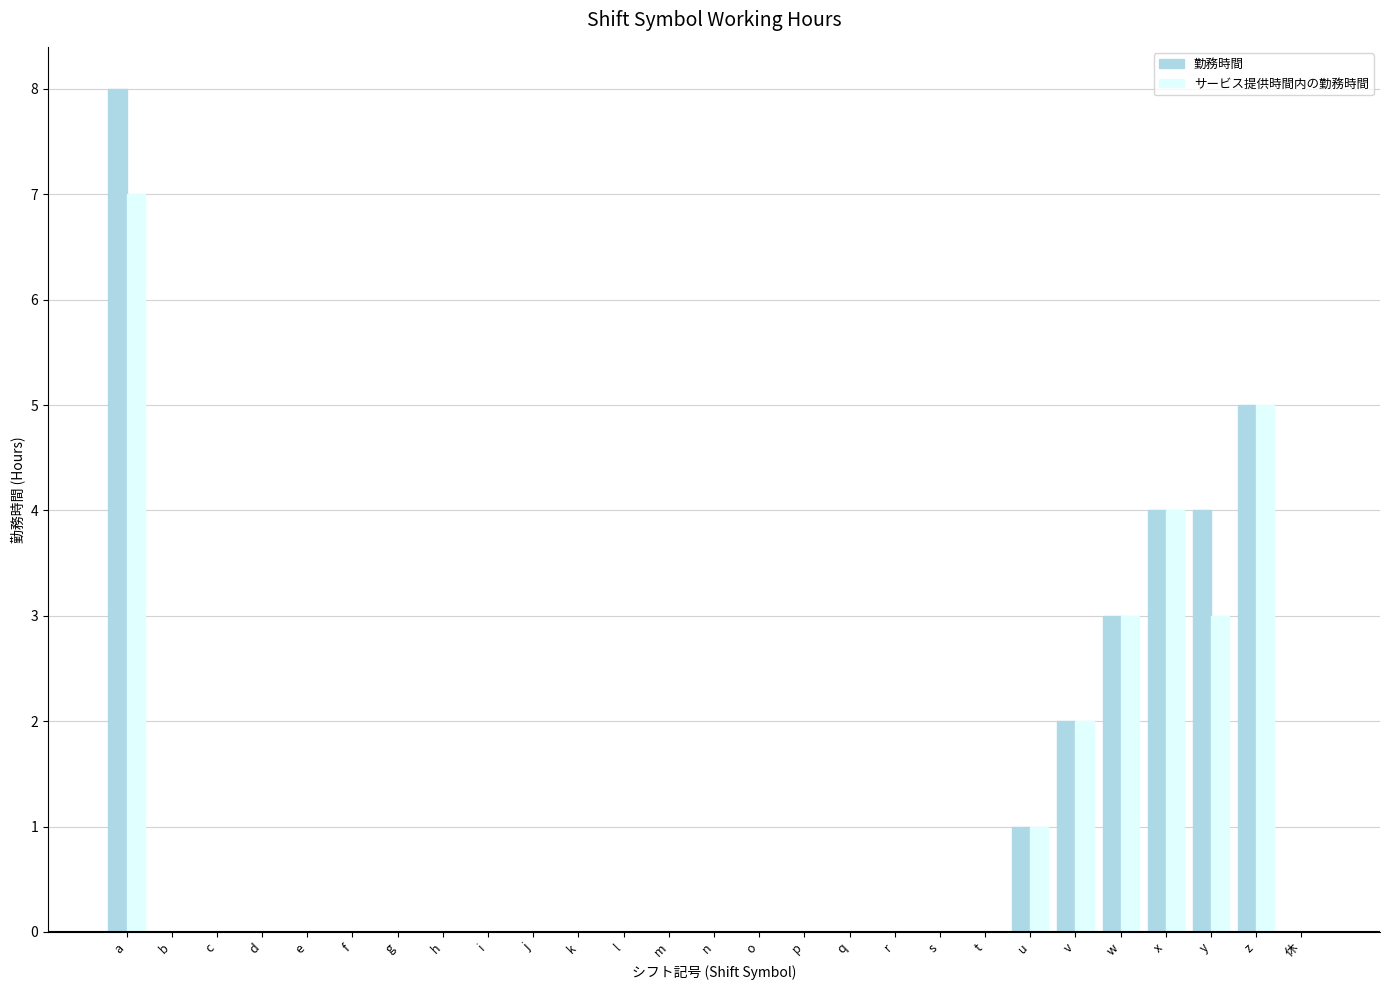

What is the greatest value displayed?

8